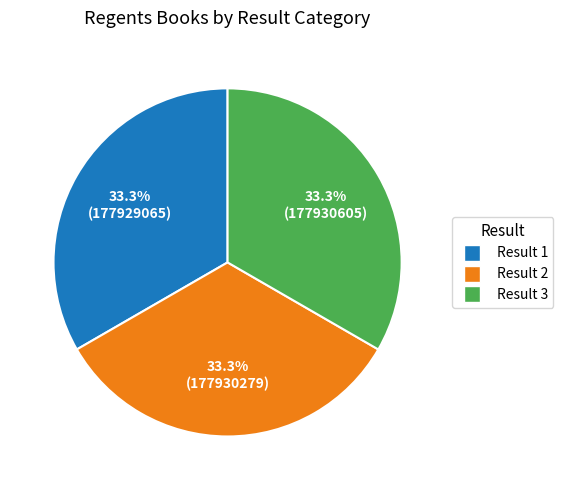

Does any single category account for the majority?

No